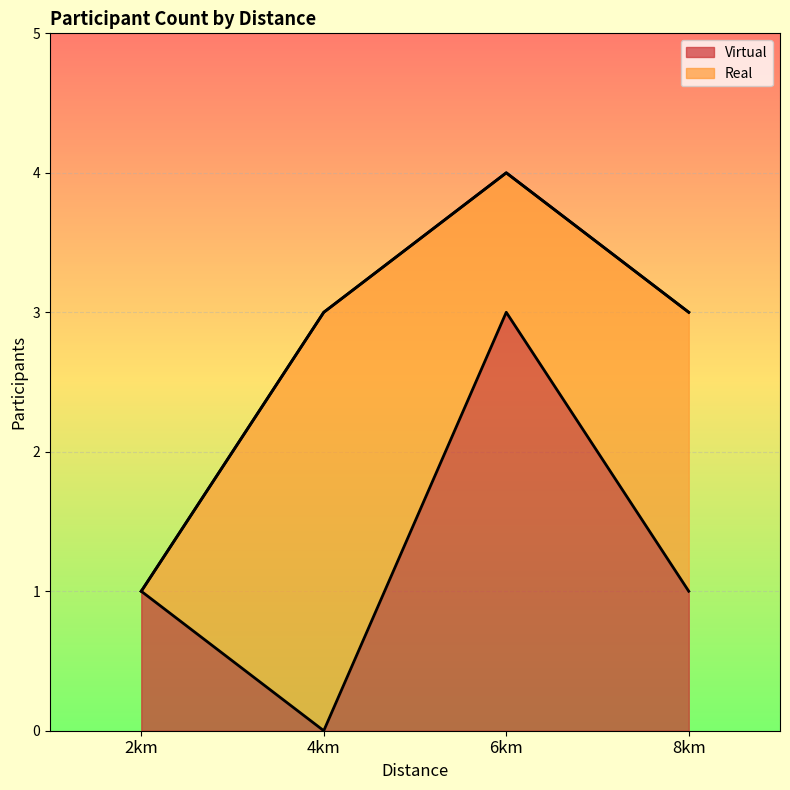

True or false: Real and Virtual cross at least once.

False